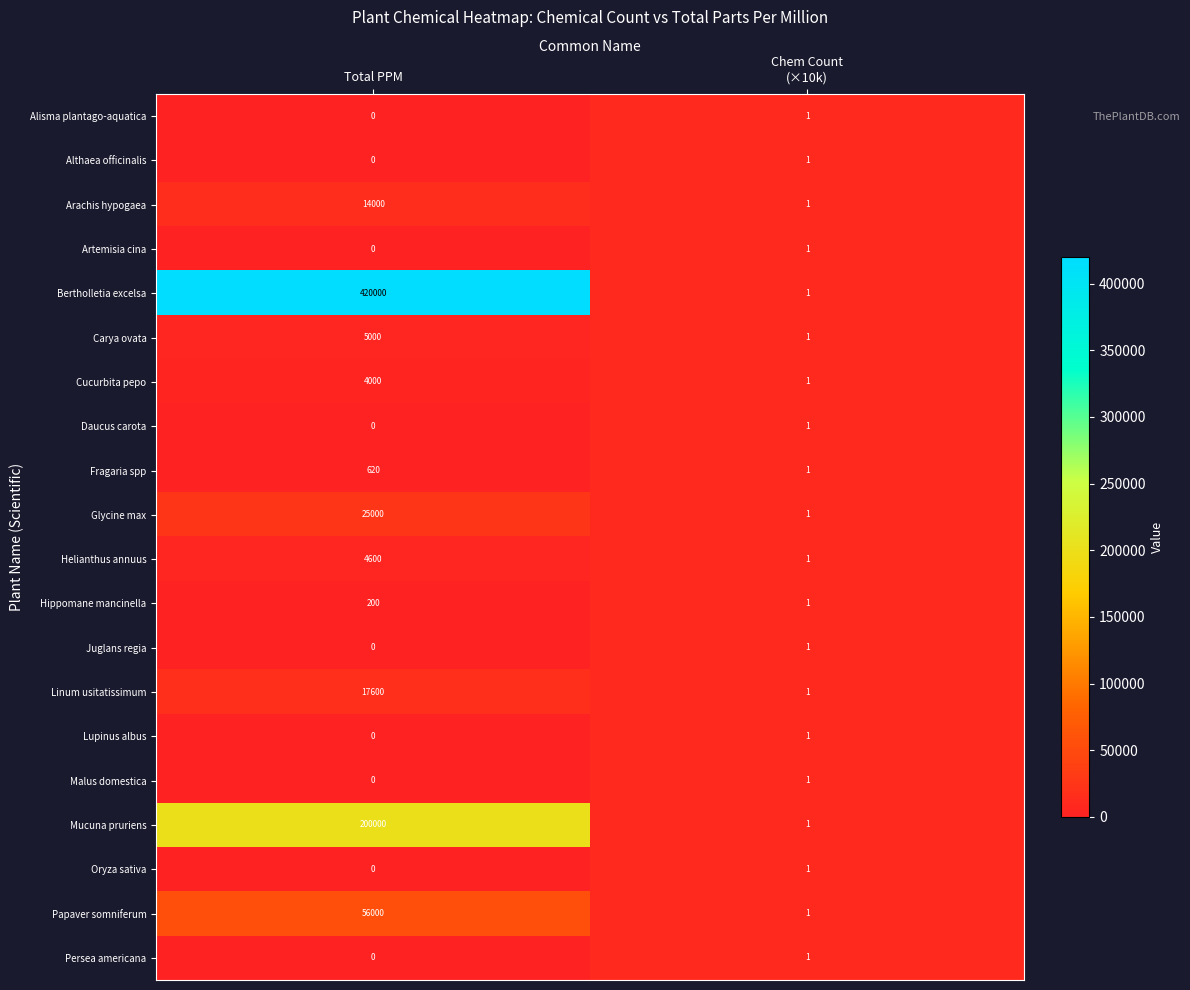

What is the sum of all Helianthus annuus values?

4601